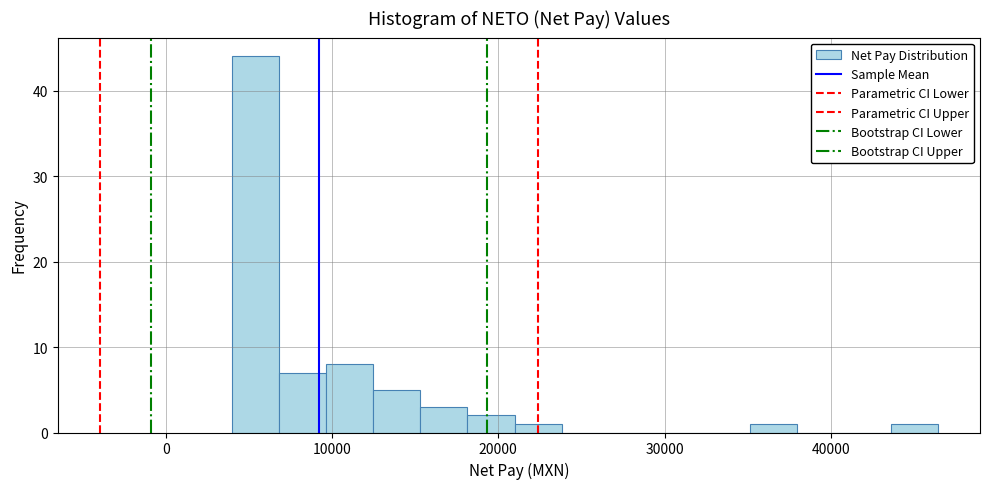

Read against the x-axis, roughly where is the centre of the tallest bar?

5000